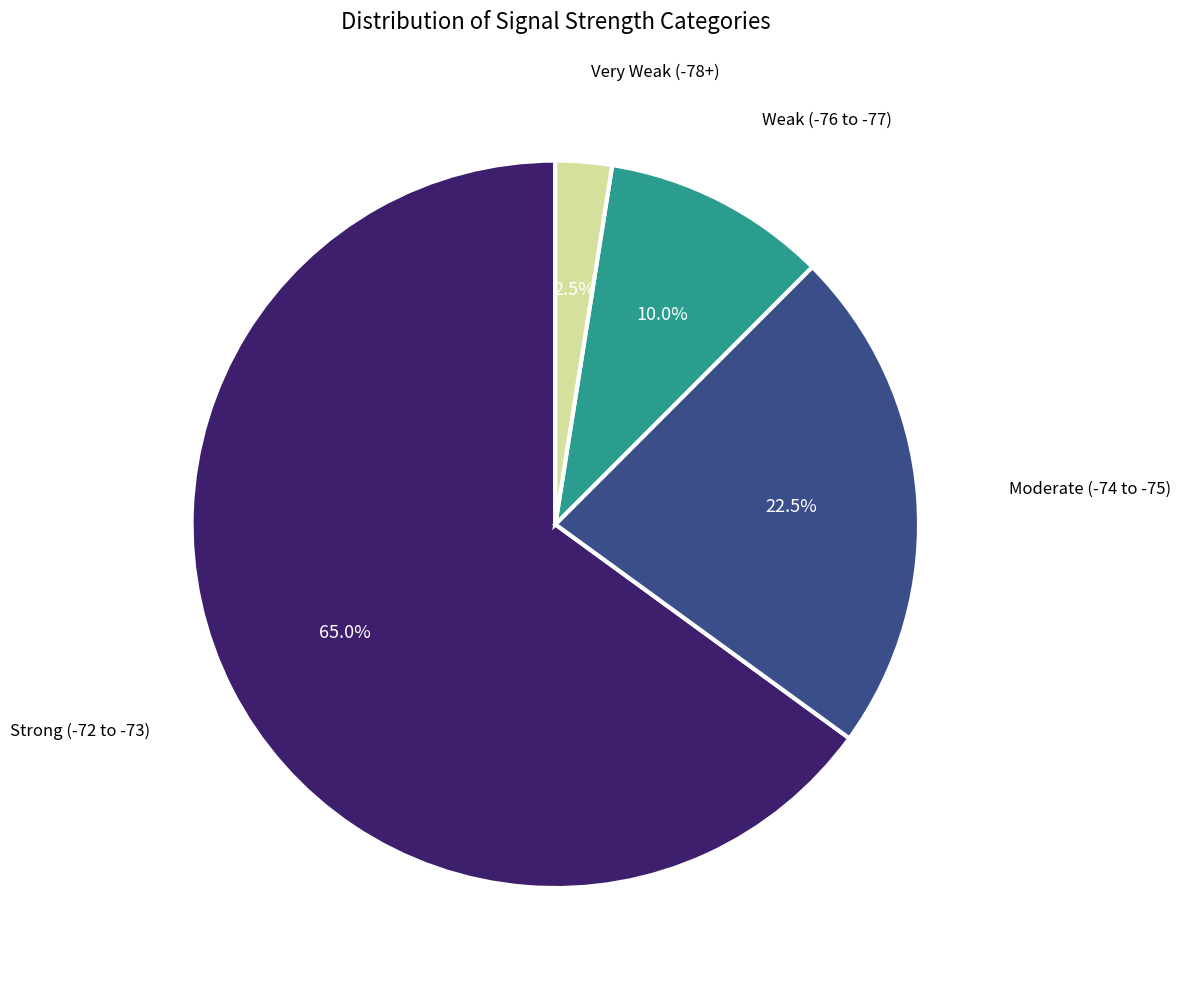

Is there a majority slice in this chart?

Yes